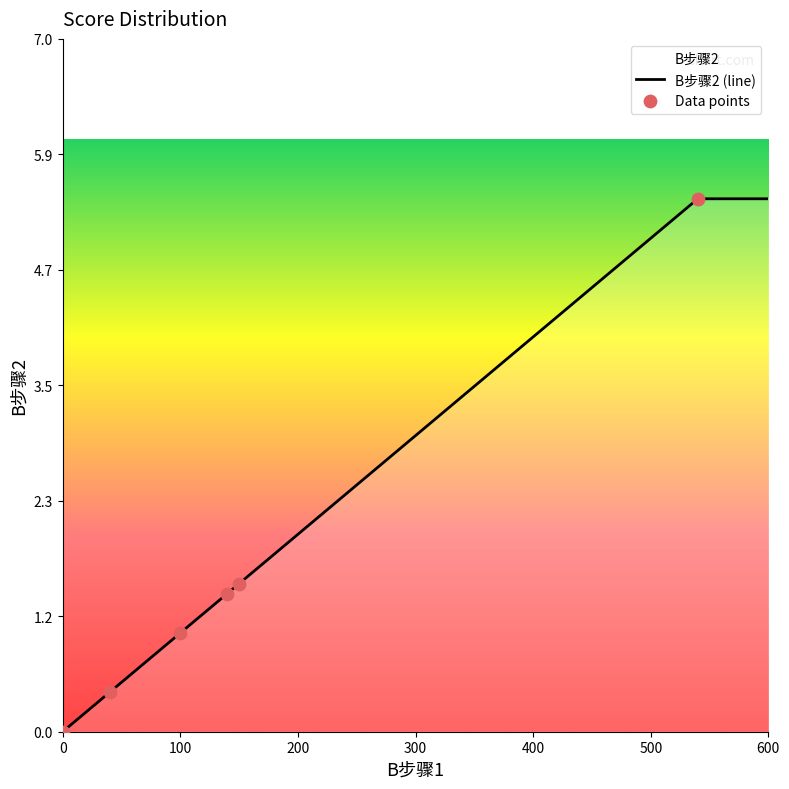

What is the change in value from 0 to 100?

+1.0